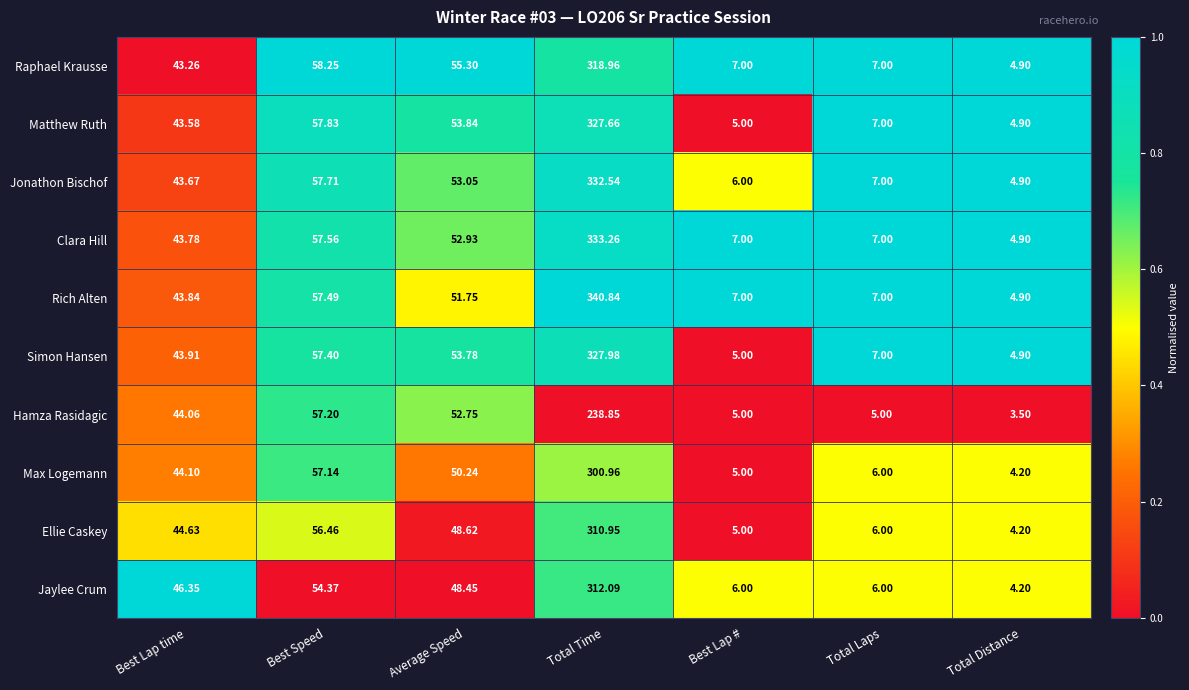

Rank the series at Best Speed from highest to lowest value.

Raphael Krausse, Matthew Ruth, Jonathon Bischof, Clara Hill, Rich Alten, Simon Hansen, Hamza Rasidagic, Max Logemann, Ellie Caskey, Jaylee Crum